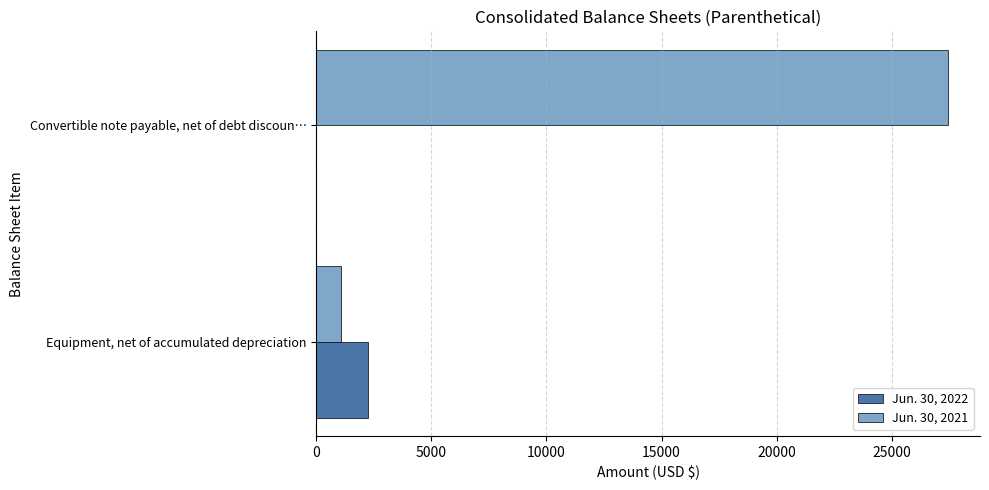

Is the value of Jun. 30, 2021 at Equipment, net of accumulated depreciation greater than the value of Jun. 30, 2022 at Convertible note payable, net of debt discoun…?

Yes